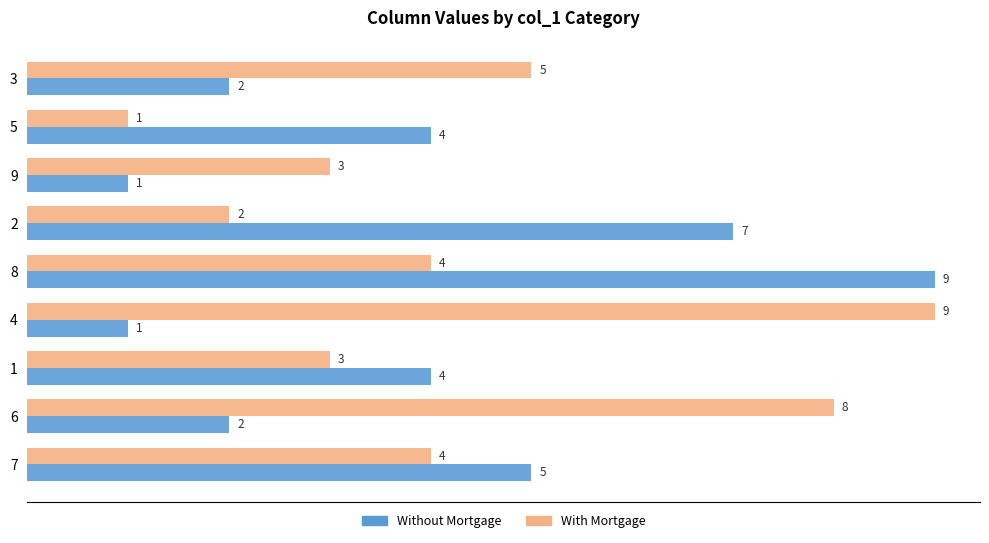

What is the sum of the With Mortgage values at 8 and 6?

12